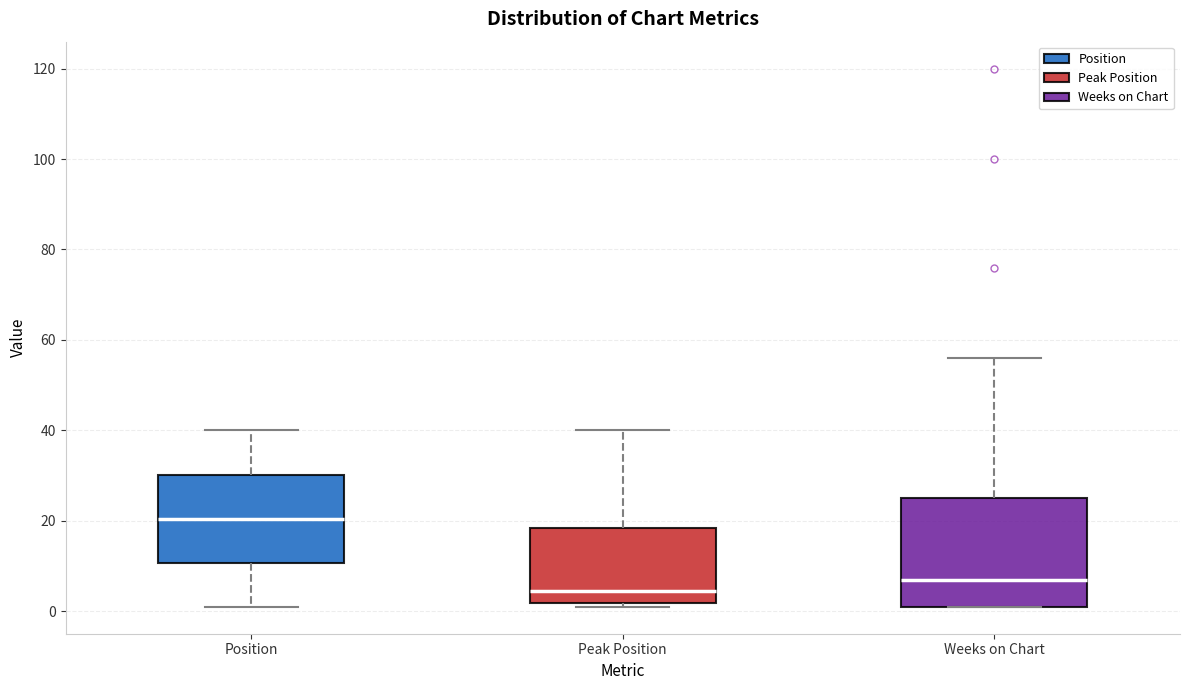

Reading left to right, read every box against the y-axis: the position of its median line, the range the box covers, and the ends of its whiskers. The values are not printed on the chart, so give them approximately, as read against the axis.

Position: median 20, box 10 to 30, whiskers 2 to 40
Peak Position: median 4, box 2 to 18, whiskers 2 (just below the box's lower edge) to 40
Weeks on Chart: median 8, box 2 to 26, whiskers 2 to 56